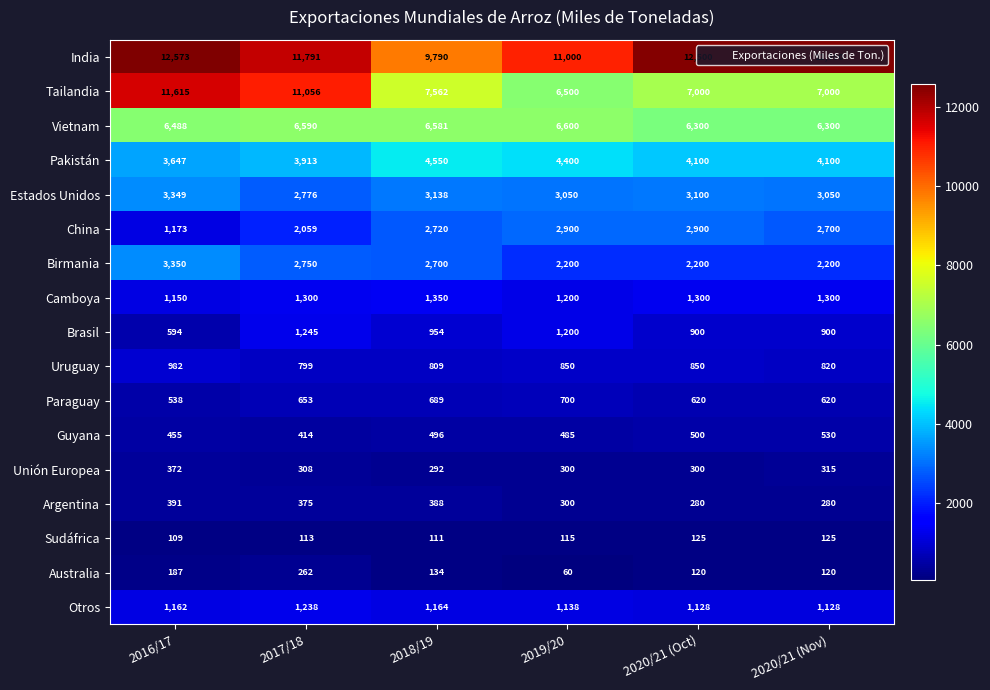

At which category does the chart reach its peak across all series?

2016/17